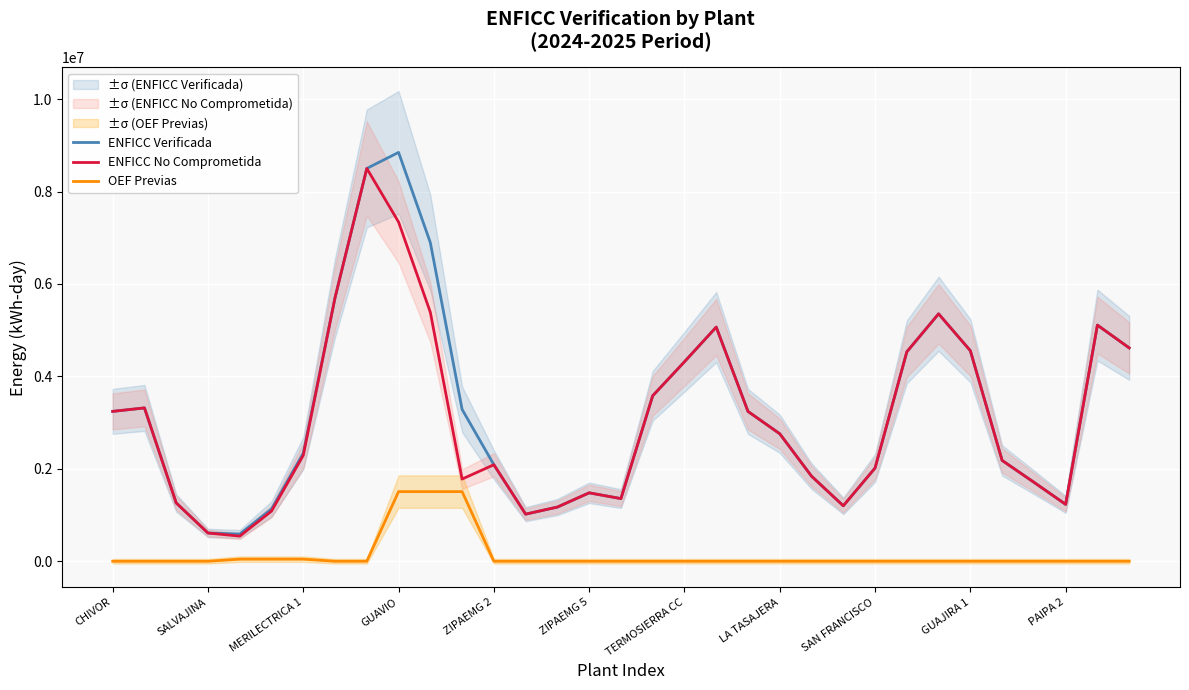

Reading left to right, list all the values displayed in this chart.

ENFICC Verificada: 3243020.0	3317757.7	1261649.7	611159.7	589236.7	1130585.0	2338237.3	5704523.3	8499539.0	8846316.0	6893217.7	3285577.0	2088544.3	1019198.3	1172848.0	1480580.3	1355417.3	3580626.3	4316484.0	5066643.3	3241544.3	2758545.0	1840921.7	1199988.3	2016794.7	4531139.0	5353767.7	4555456.3	2181790.3	1709736.0	1230799.7	5109689.3	4616833.7
ENFICC No Comprometida: 3243020.0	3317757.7	1261649.7	611159.7	543574.7	1084923.0	2292575.3	5704523.3	8499539.0	7339466.7	5386368.3	1778727.7	2088544.3	1019198.3	1172848.0	1480580.3	1355417.3	3580626.3	4316484.0	5066643.3	3241544.3	2758545.0	1840921.7	1199988.3	2016794.7	4531139.0	5353767.7	4555456.3	2181790.3	1709736.0	1230799.7	5109689.3	4616833.7
OEF Previas: 0.0	0.0	0.0	0.0	45662.0	45662.0	45662.0	0.0	0.0	1506849.3	1506849.3	1506849.3	0.0	0.0	0.0	0.0	0.0	0.0	0.0	0.0	0.0	0.0	0.0	0.0	0.0	0.0	0.0	0.0	0.0	0.0	0.0	0.0	0.0